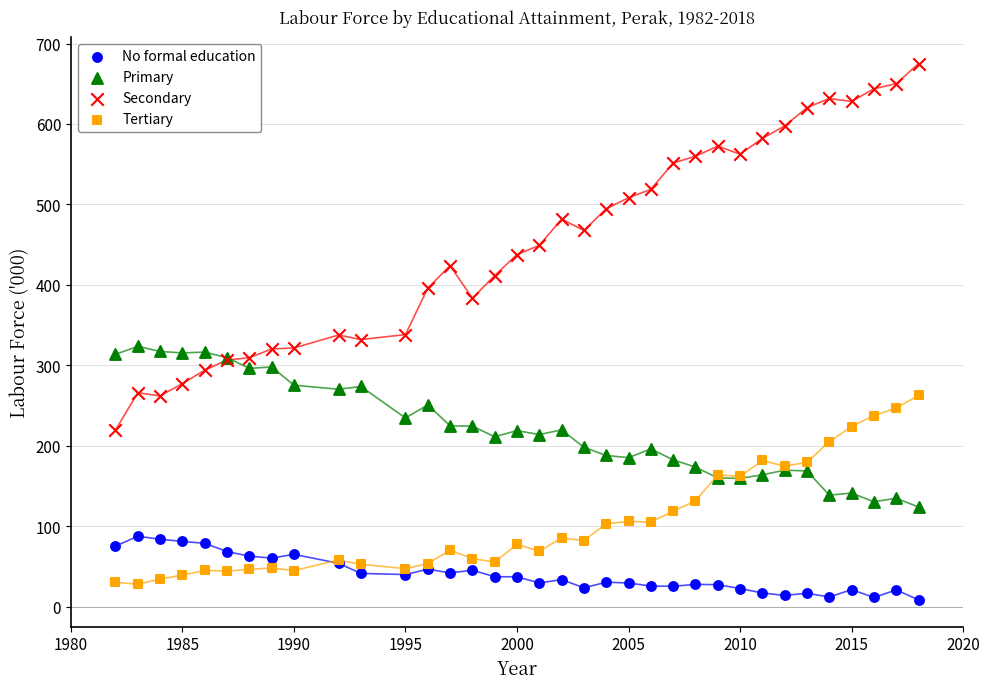

What are all the series names shown in the legend?

No formal education, Primary, Secondary, Tertiary